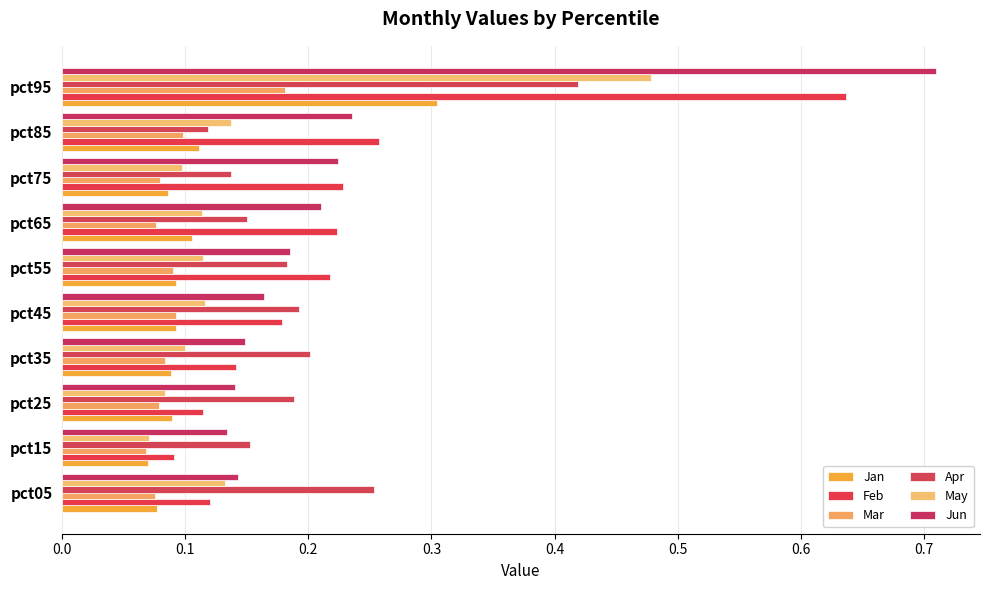

At how many categories does at least one series exceed 0?

10